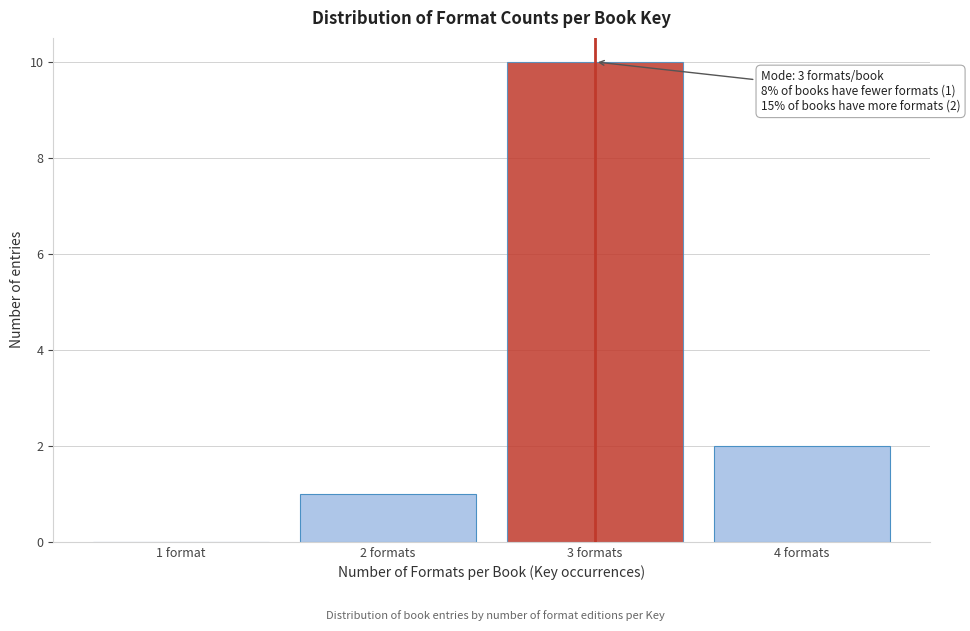

Reading right to left, what are all the values shown in this chart?

4 formats=2	3 formats=10	2 formats=1	1 format=0